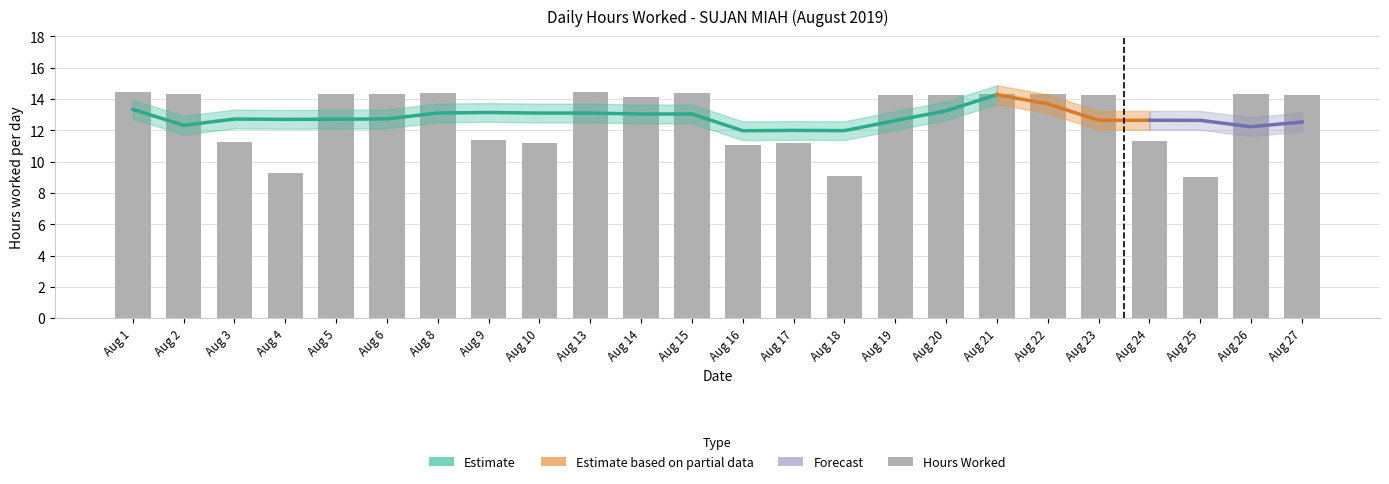

Are the bars grouped side by side (vs. stacked)?

No